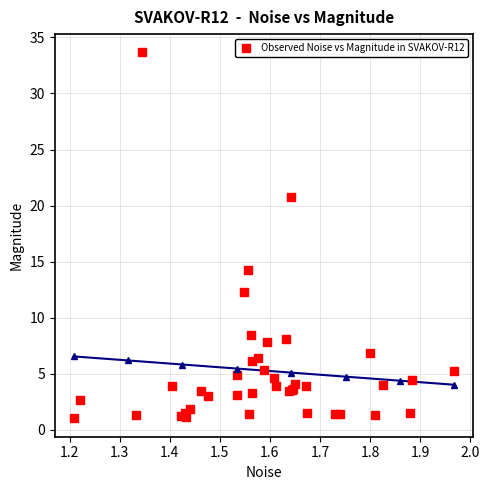

What Y value in the scatter plot is closest to 17?

14.3